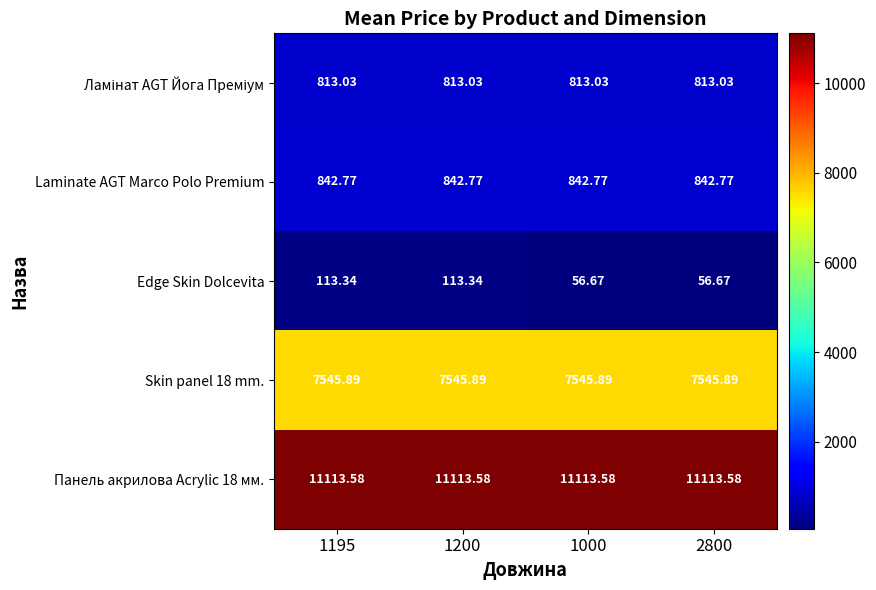

Which series changed the most between 1195 and 1000?

Edge Skin Dolcevita